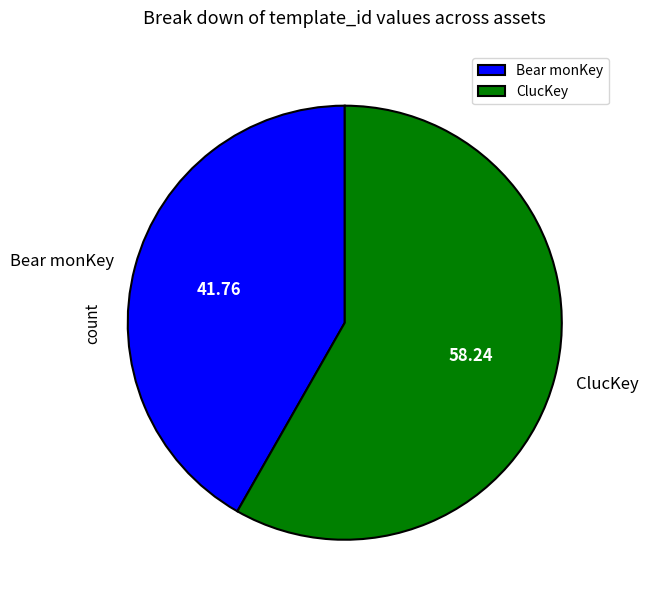

Combined, do Bear monKey and ClucKey account for over 50%?

Yes